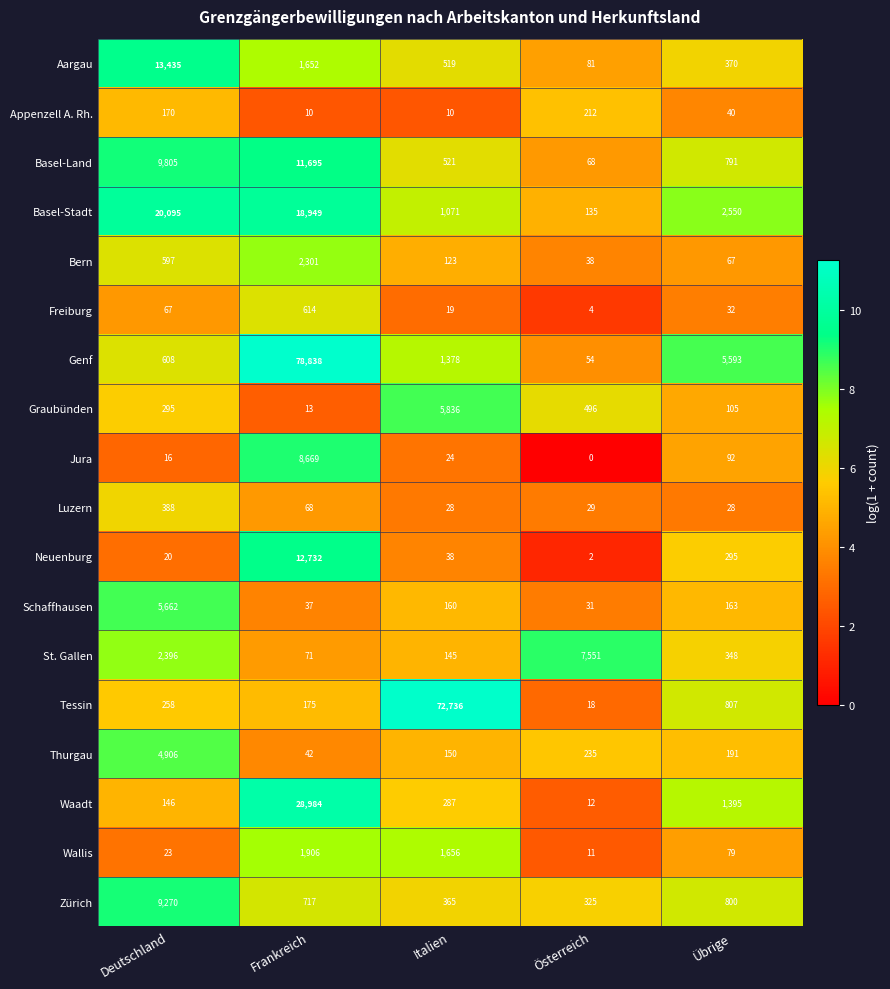

What is the difference between the highest and lowest values at Deutschland?

20079